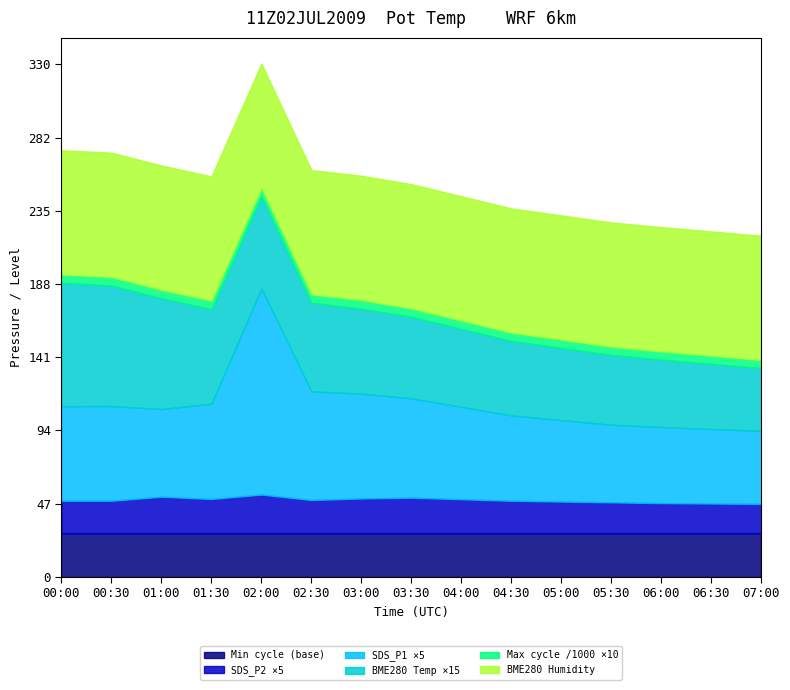

What is the highest value of the Min cycle (base) series?

28.0